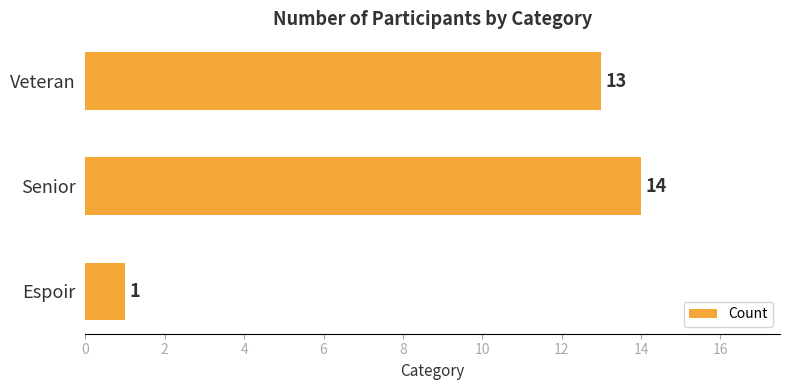

Approximately how many times larger is the value at Senior compared to Espoir?

14.0